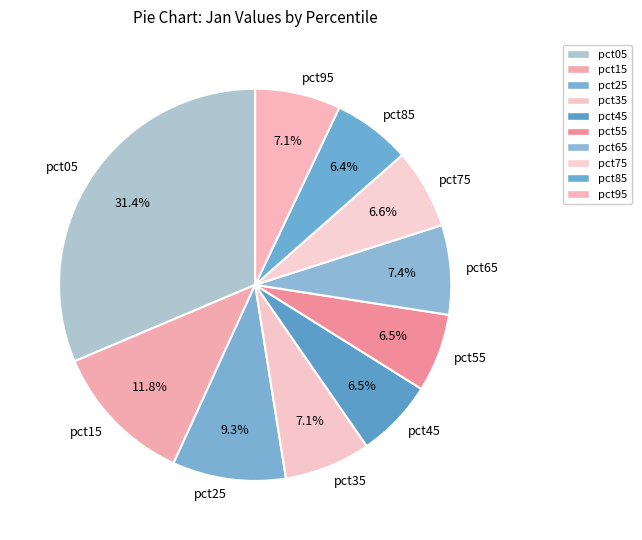

To the nearest percent, what is the combined percentage of pct35 and pct55?

14%